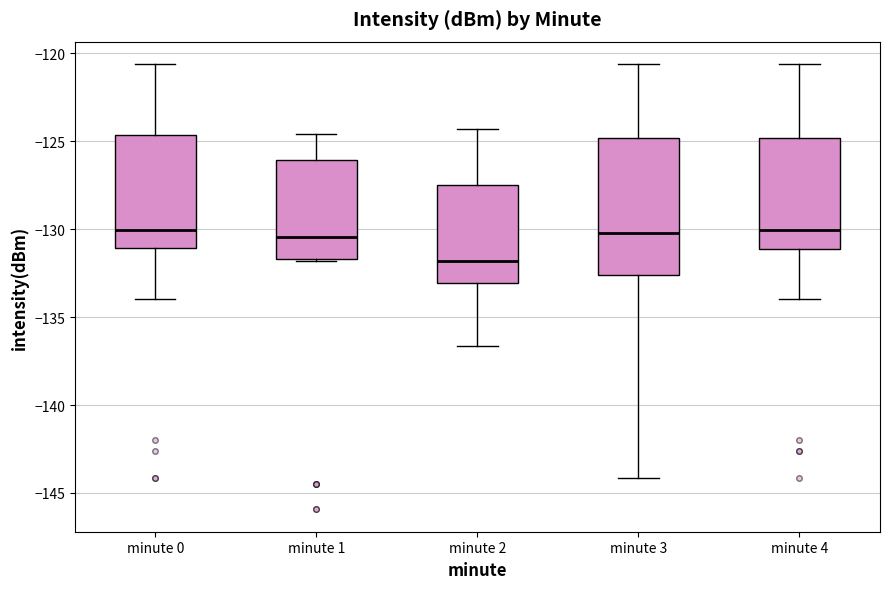

Reading left to right, transcribe this box plot: for each box, give where its median line is, the range the box spans, and where its two whiskers end, as read against the y-axis. The values are not printed on the chart, so give them approximately, as read against the axis.

minute 0: median -130.0, box -131.0 to -124.5, whiskers -134.0 to -120.5
minute 1: median -130.5, box -131.5 to -126.0, whiskers -132.0 to -124.5
minute 2: median -132.0, box -133.0 to -127.5, whiskers -136.5 to -124.5
minute 3: median -130.0, box -132.5 to -125.0, whiskers -144.0 to -120.5
minute 4: median -130.0, box -131.0 to -125.0, whiskers -134.0 to -120.5